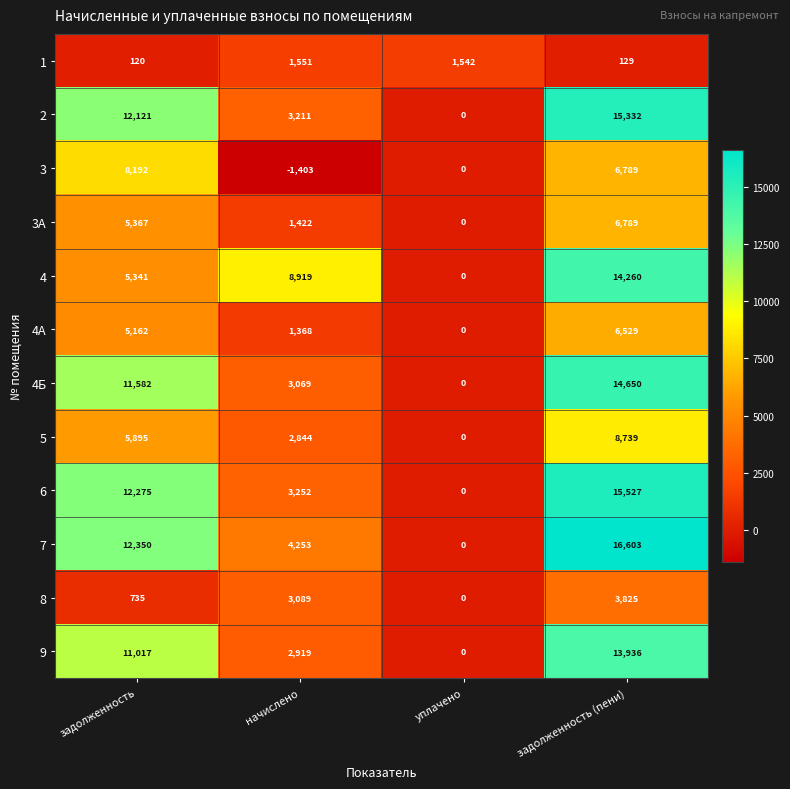

Count the 3 values in the range 0 to 8192.

3